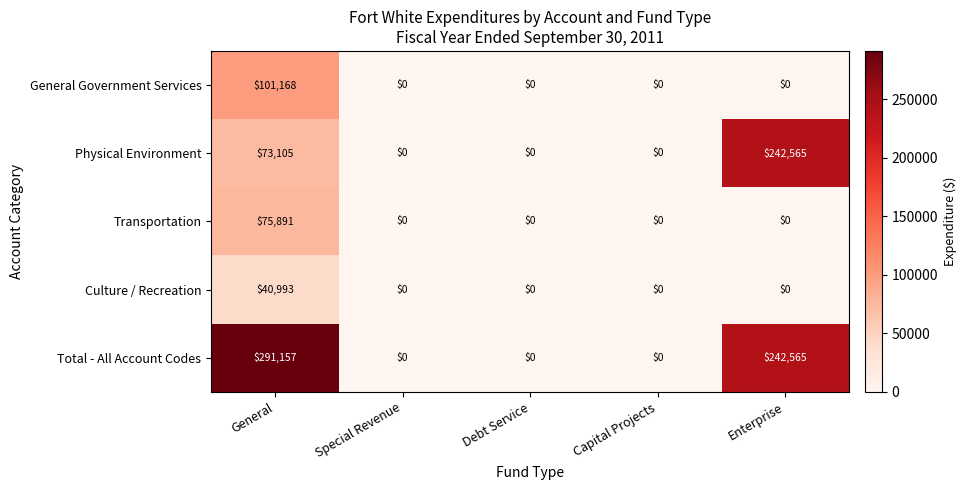

How many values in the Total - All Account Codes series exceed 0?

2